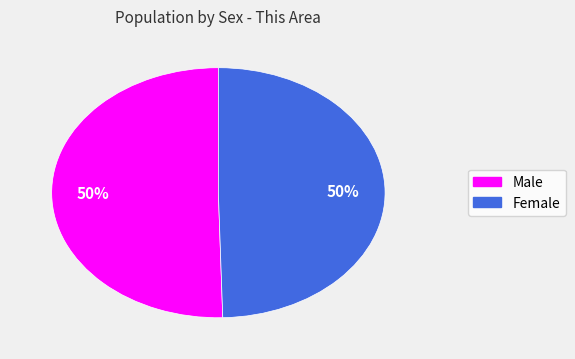

The Female slice represents 36% of the pie. True or false?

False